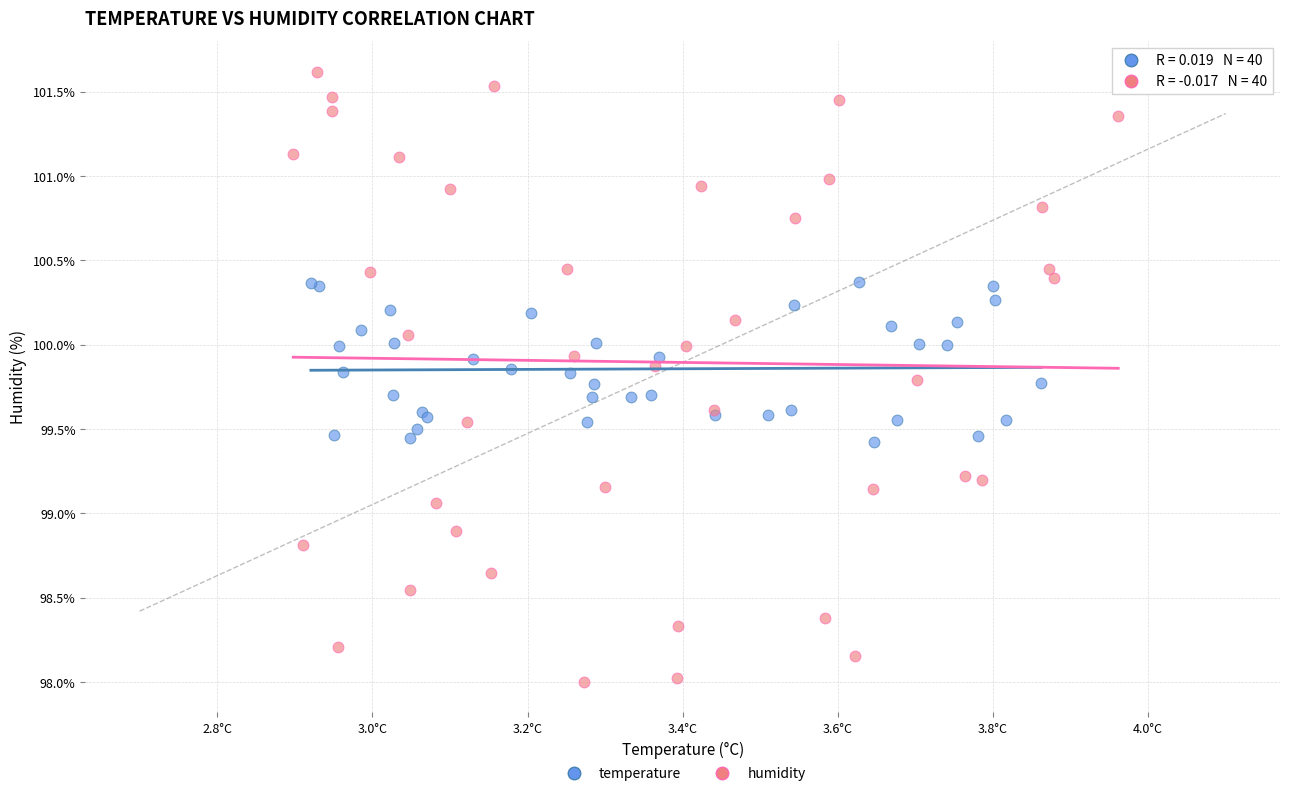

Which series contains the lowest Y value?

humidity